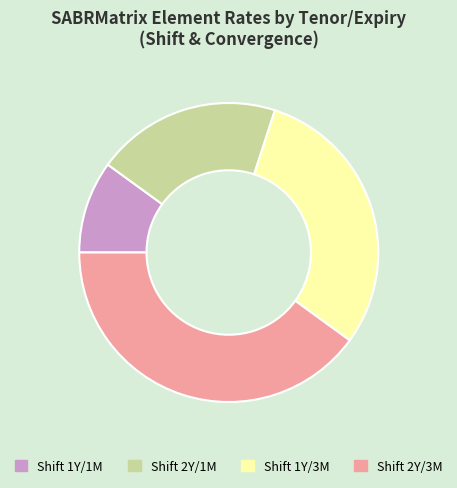

Is it true that Shift 1Y/1M is 19% of the pie?

False